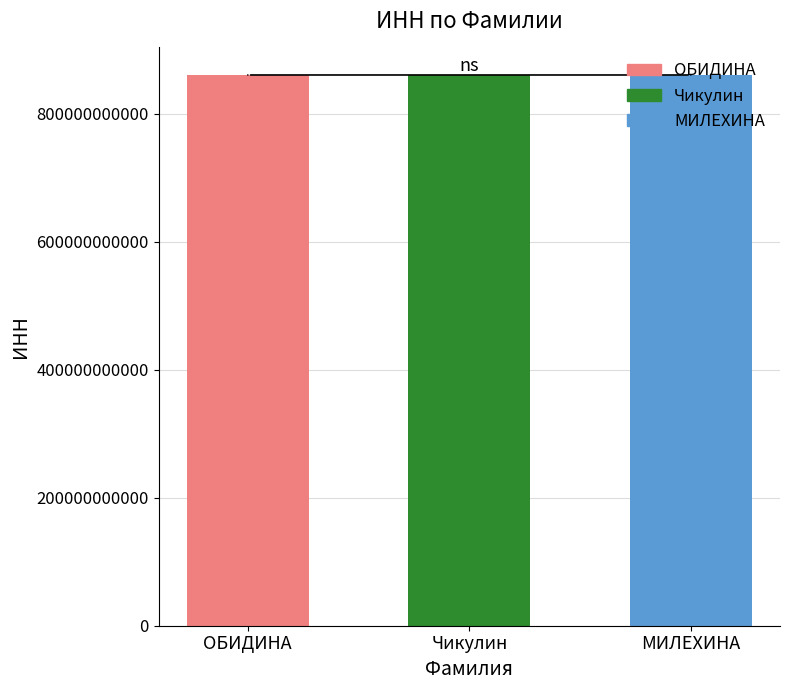

What is the value of the 3rd bar from the left?

860408820306